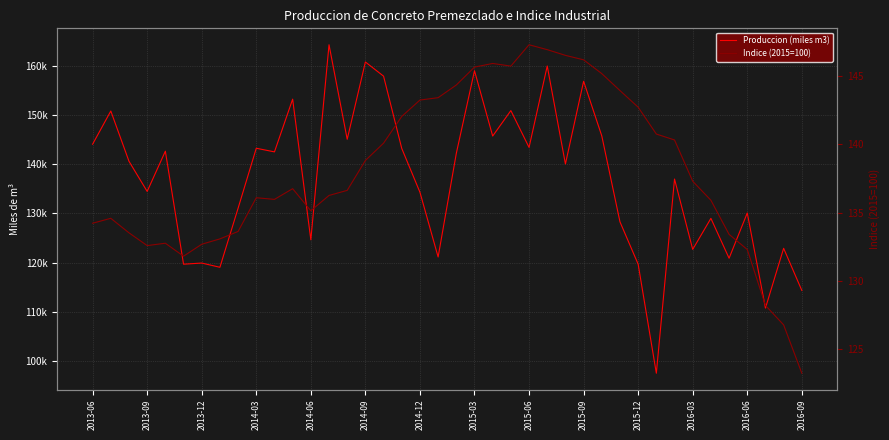

What is the total value across all series at 25?

160052.2